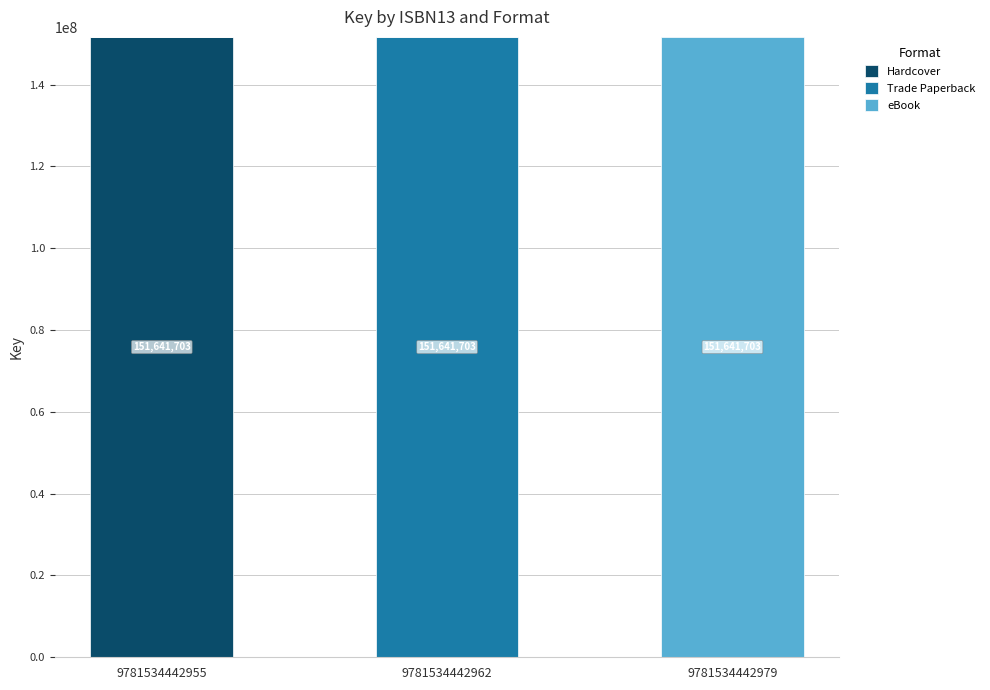

The Hardcover series shows 100837425 at 9781534442979. True or false?

False